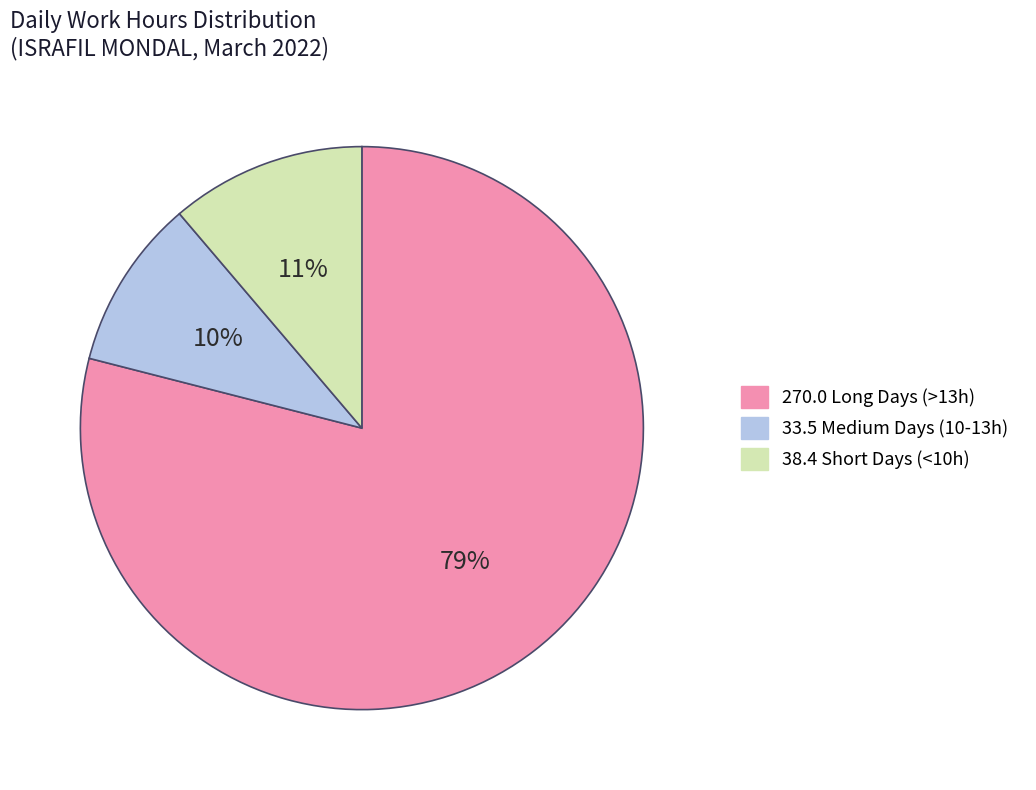

To the nearest percent, what is the difference between the largest and smallest slice percentages?

69%